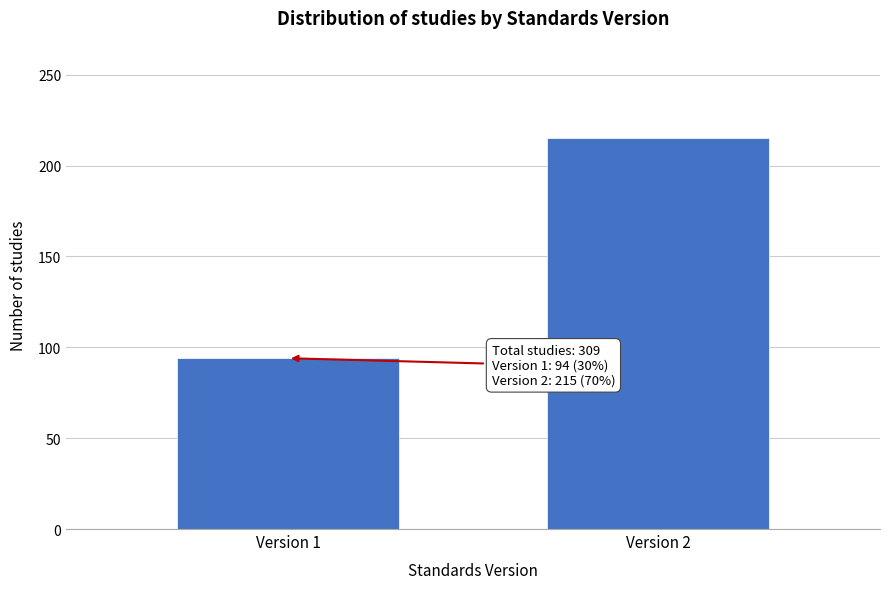

Reading right to left, extract all data points from this chart.

215	94